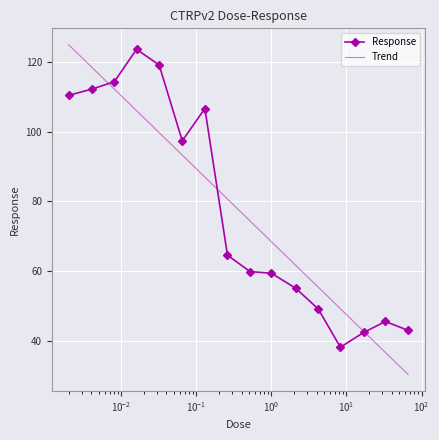

Reading left to right, extract all data points from this chart.

110.4	112.2	114.3	123.6	119.1	97.3	106.6	64.5	59.8	59.3	55.0	49.1	38.1	42.4	45.5	43.0